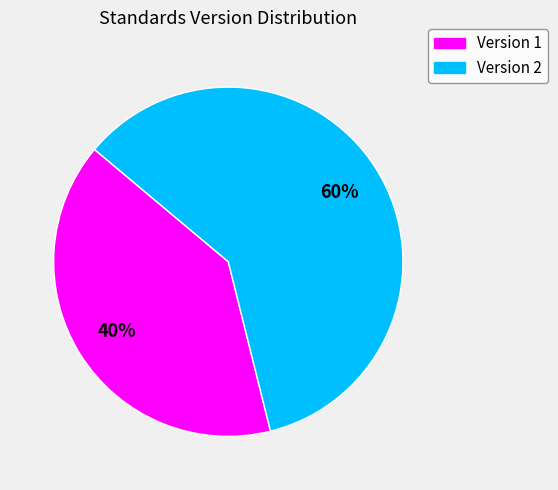

To the nearest percent, what is the average slice percentage?

50%